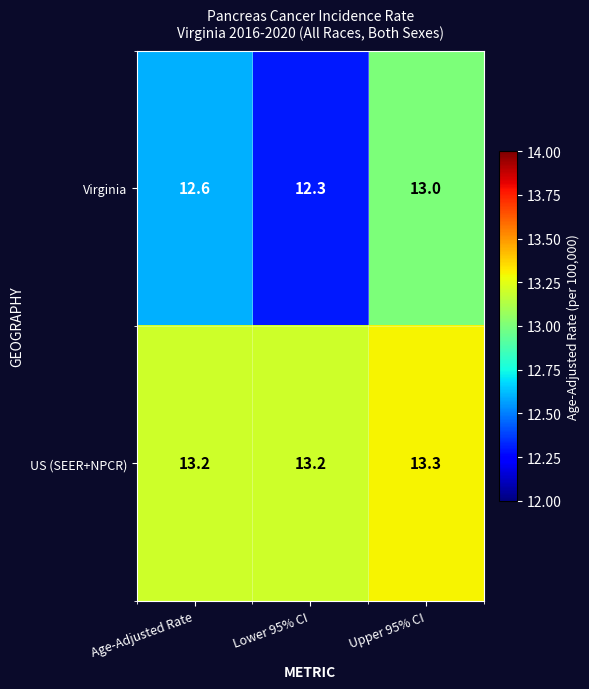

What is the average value of the US (SEER+NPCR) series?

13.2